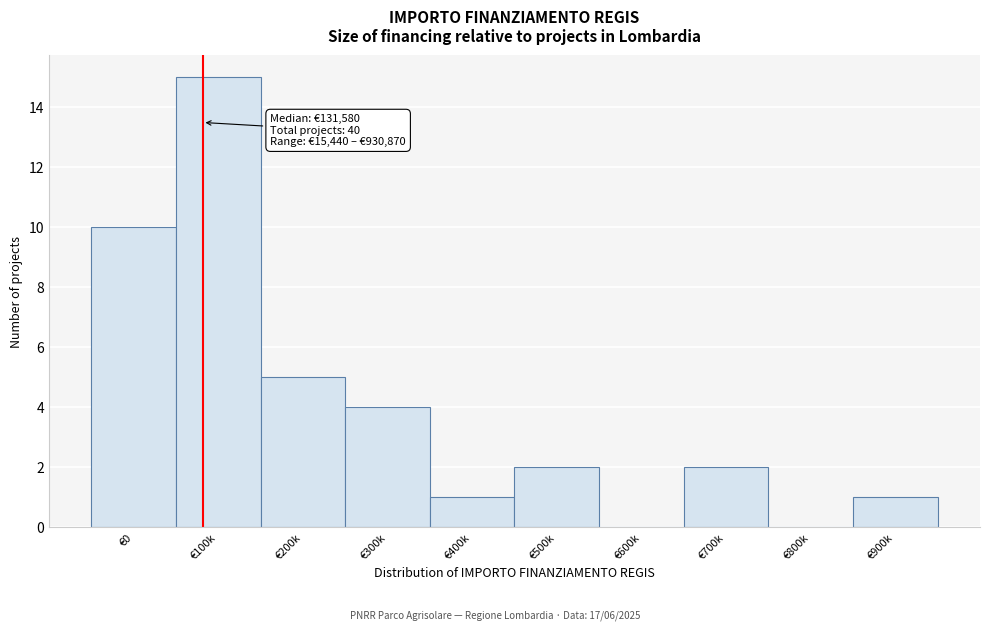

At which label is the value closest to 7?

€200k